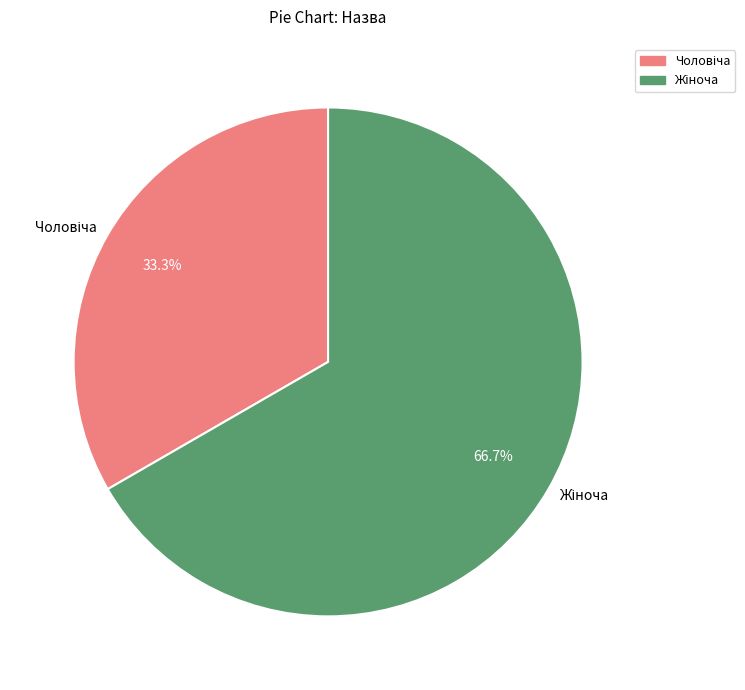

Is there any slice that represents more than half of the pie?

Yes